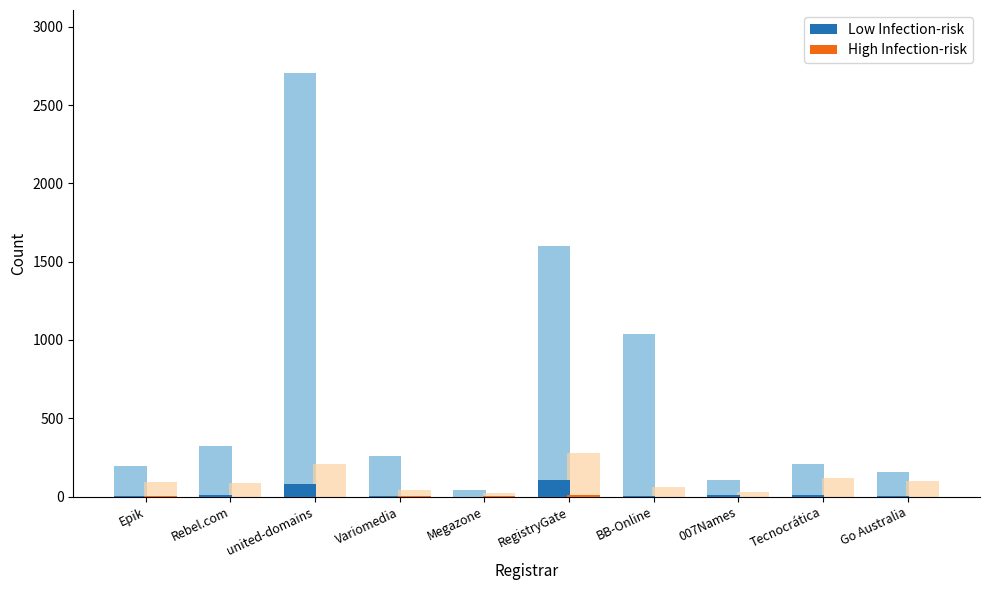

What are all the series names shown in the legend?

Low Infection-risk, High Infection-risk